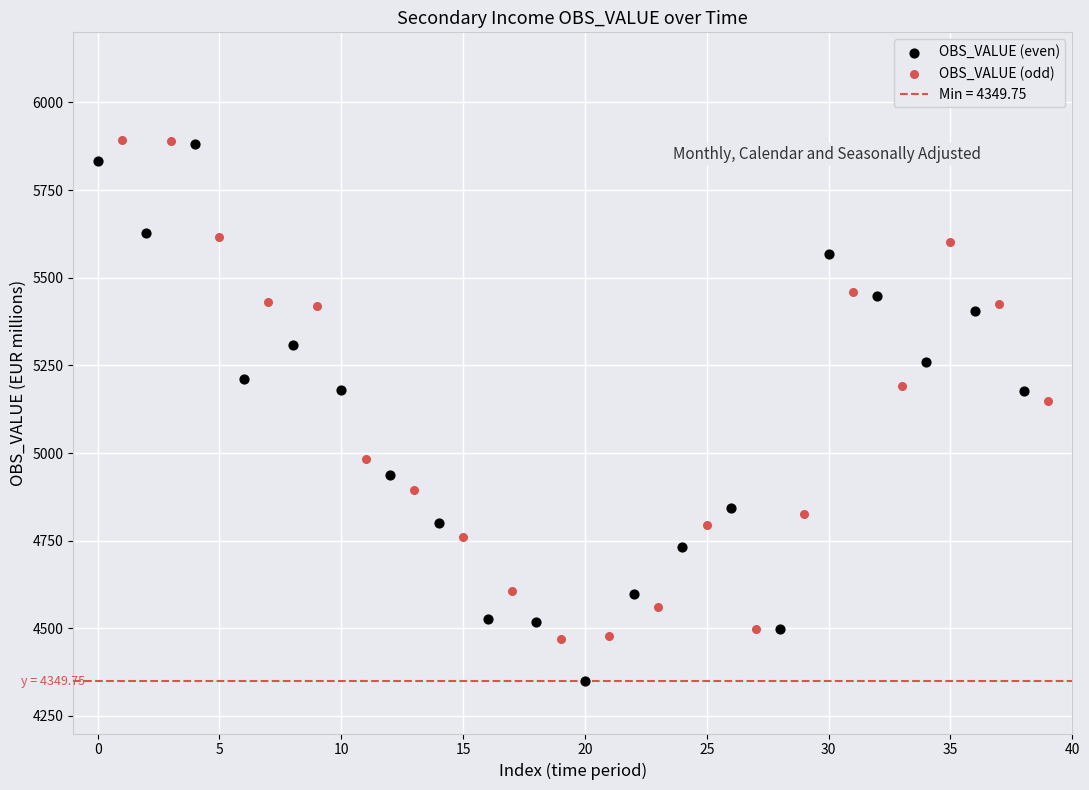

Which series has the largest Y range (max minus min)?

OBS_VALUE (even)